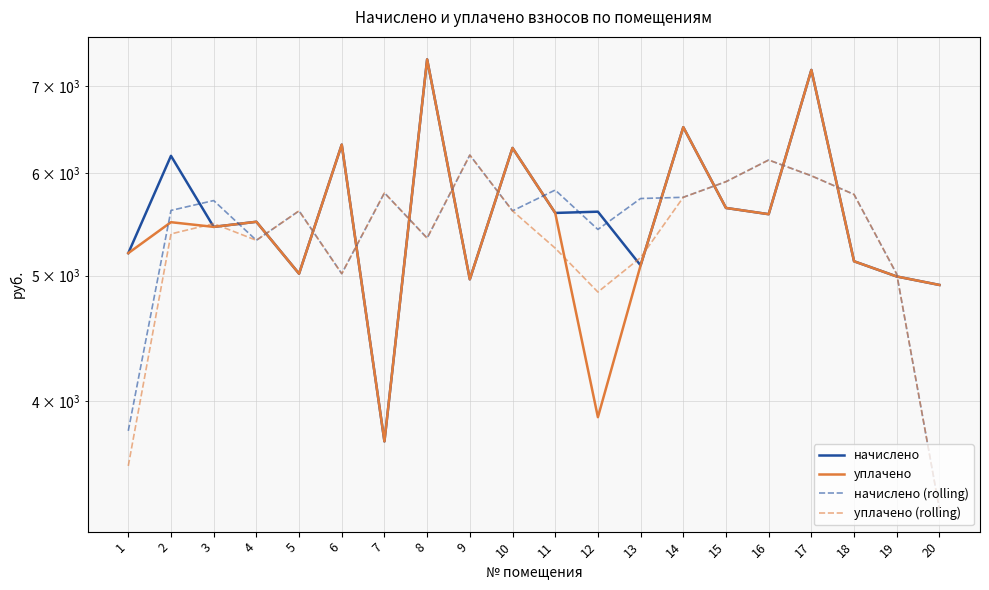

Between 10 and 12, which series saw the biggest shift?

уплачено